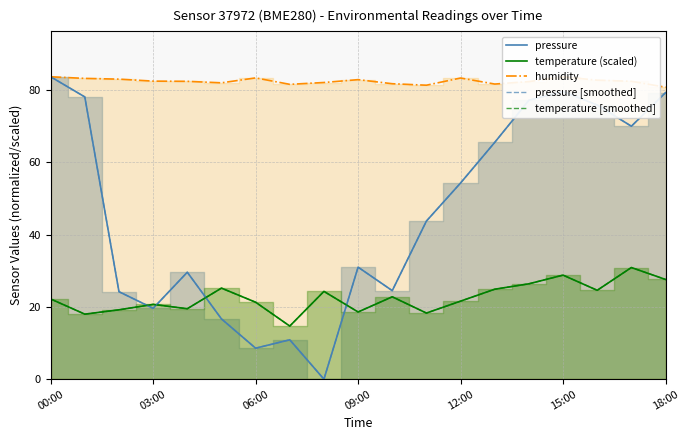

What is the greatest value displayed?

83.7